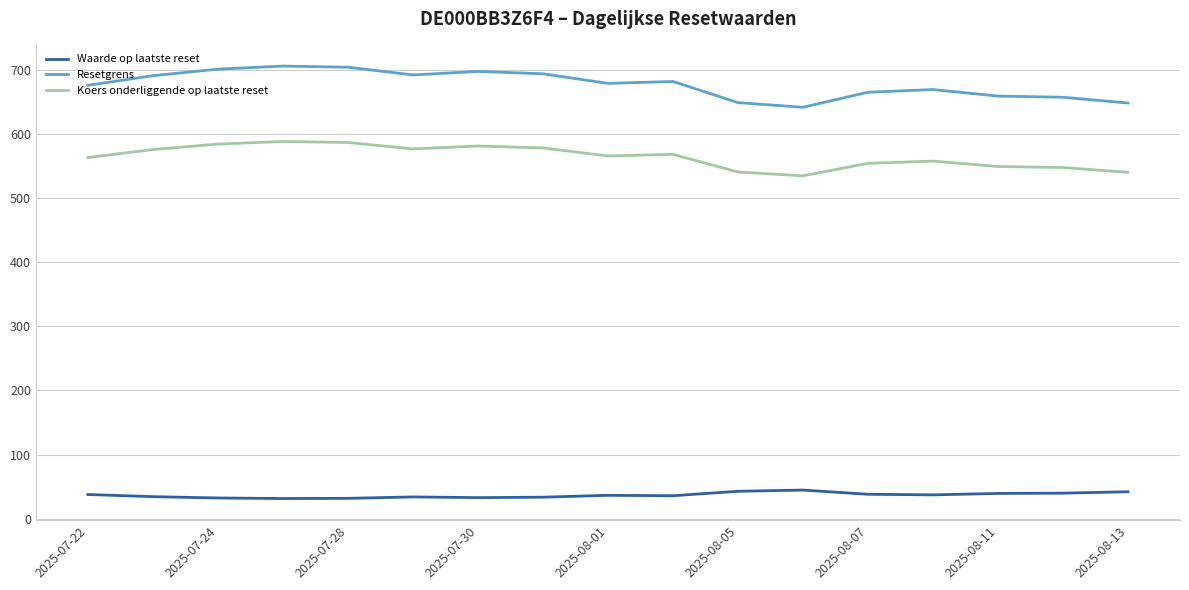

True or false: Resetgrens and Waarde op laatste reset cross at least once.

False